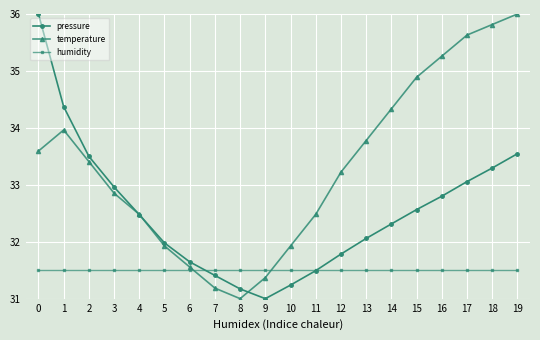

True or false: pressure has more than 1 interior local peaks.

False